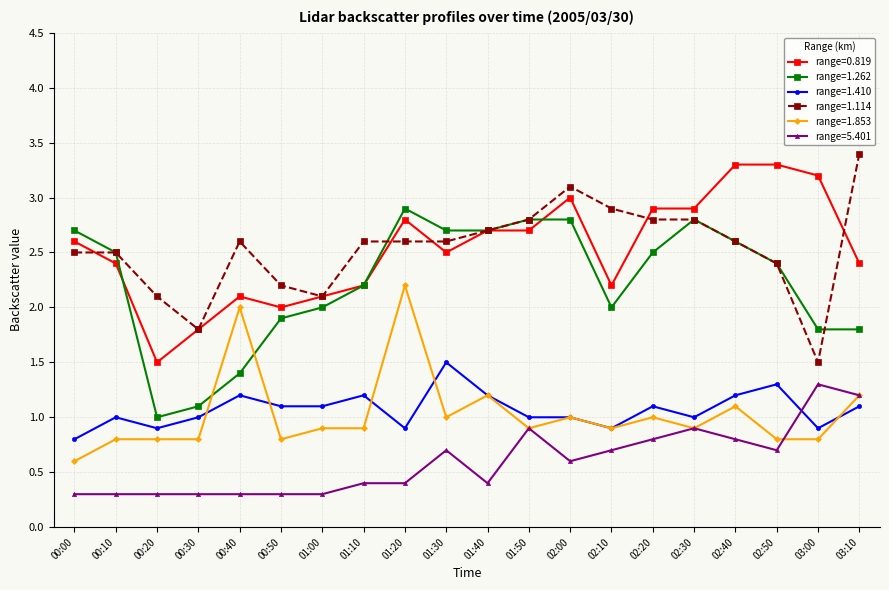

Which series changed the most between 00:20 and 02:10?

range=1.262